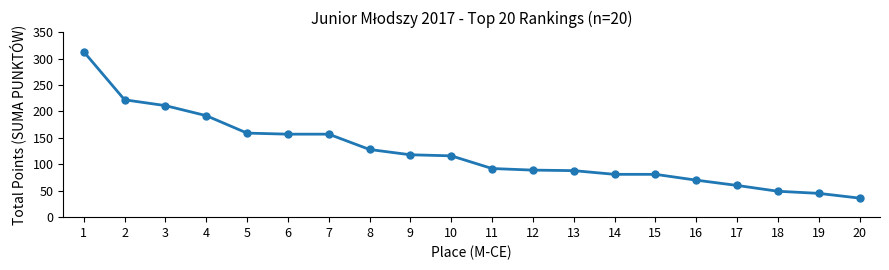

Between 18 and 11, which is larger?

11